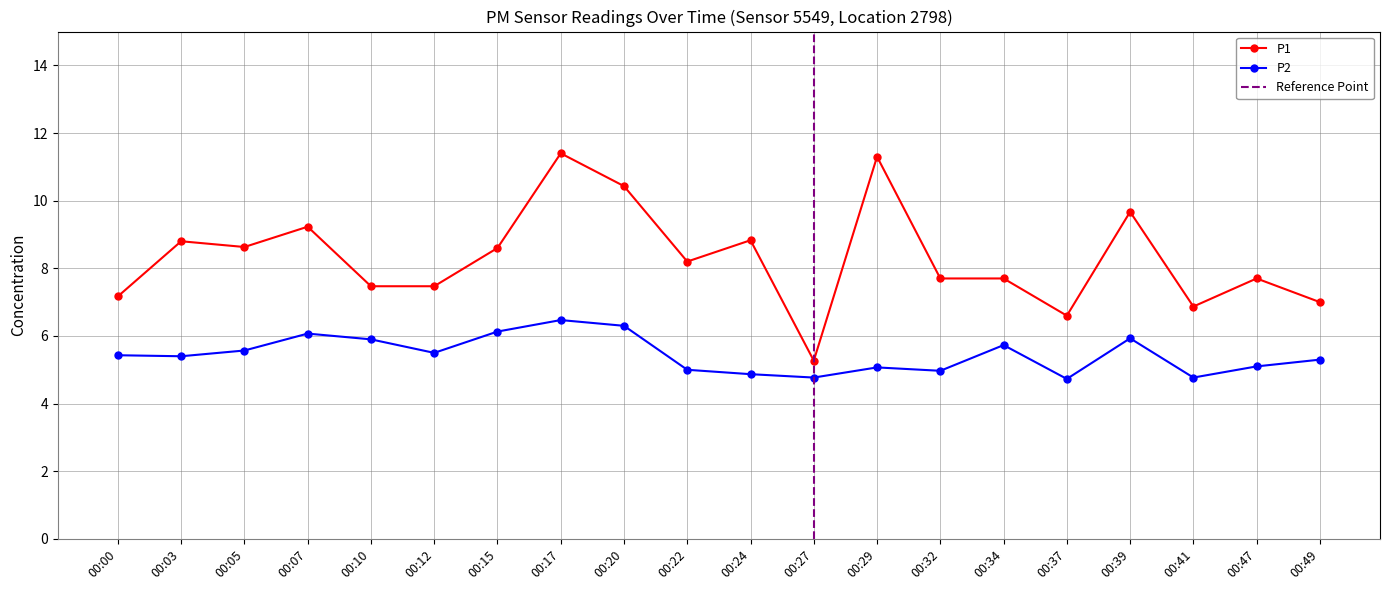

What are all the series names shown in the legend?

P1, P2